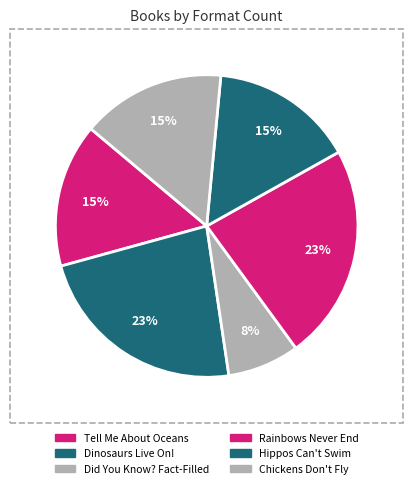

Rank the categories by value from highest to lowest.

Dinosaurs Live On!, Rainbows Never End, Tell Me About Oceans, Hippos Can't Swim, Chickens Don't Fly, Did You Know? Fact-Filled